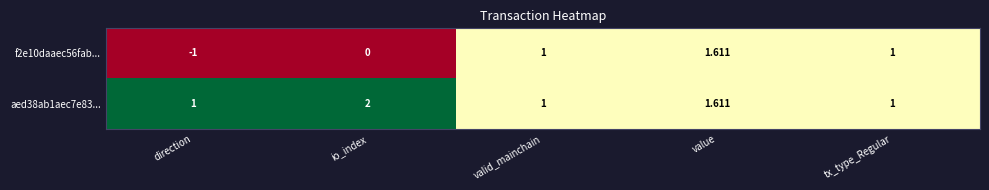

Which series has the widest spread of values?

f2e10daaec56fab...